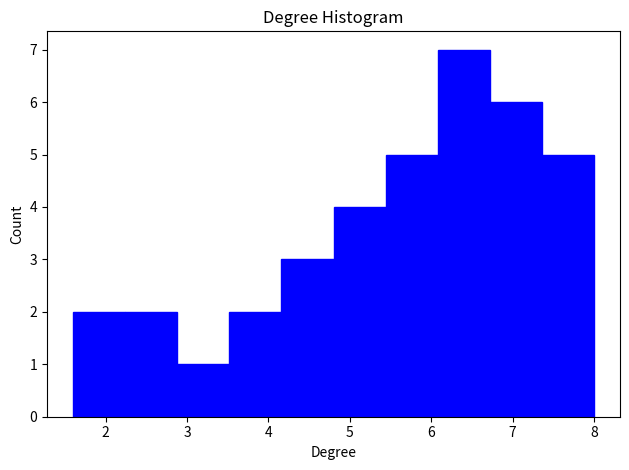

Which range on the x-axis has the tallest bar?

6.08 to 6.72